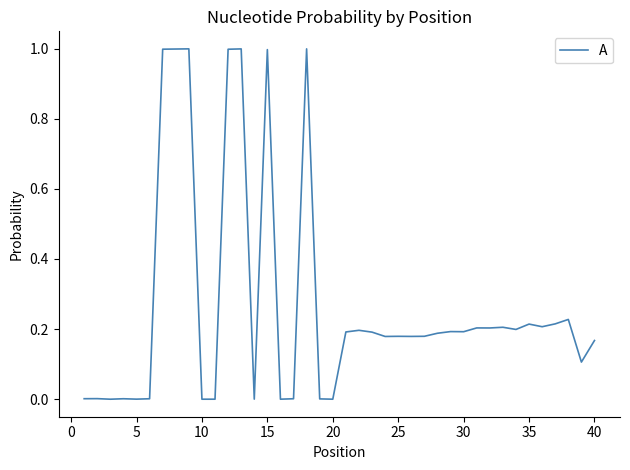

What is the difference between the maximum and minimum values?

1.0